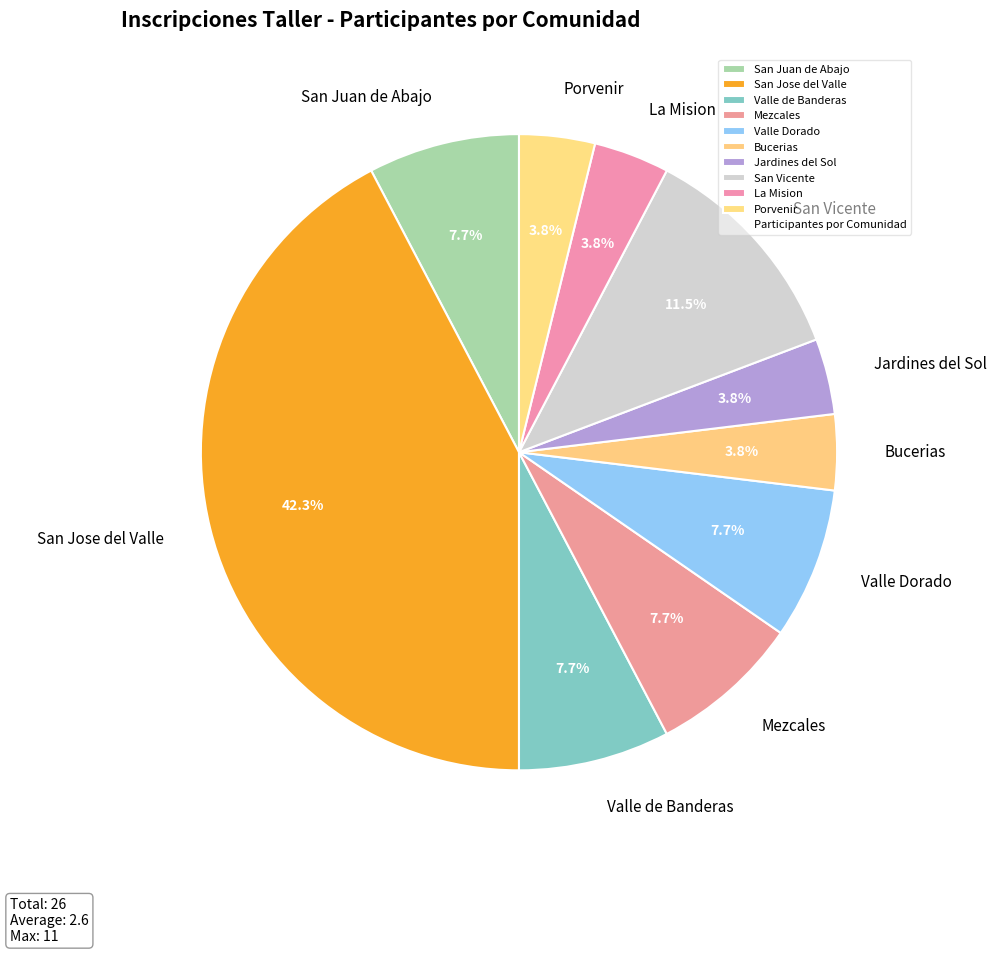

Is the sum of La Mision and Valle de Banderas greater than half?

No